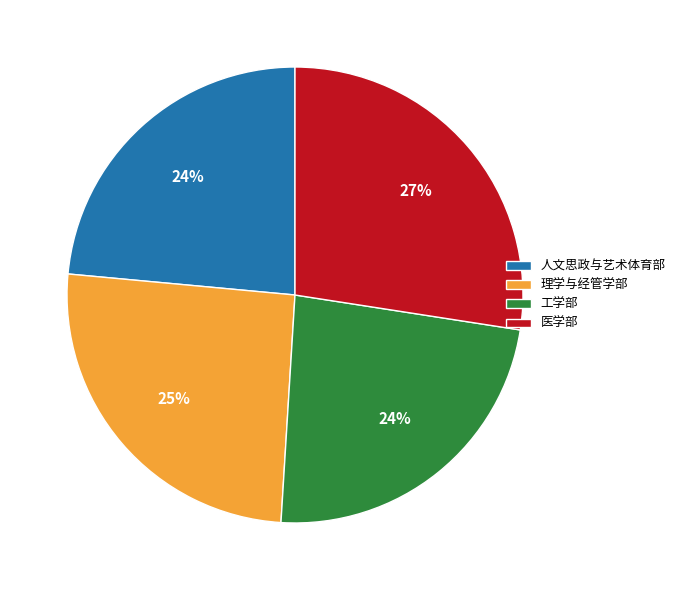

Is 工学部 the majority of the pie?

No